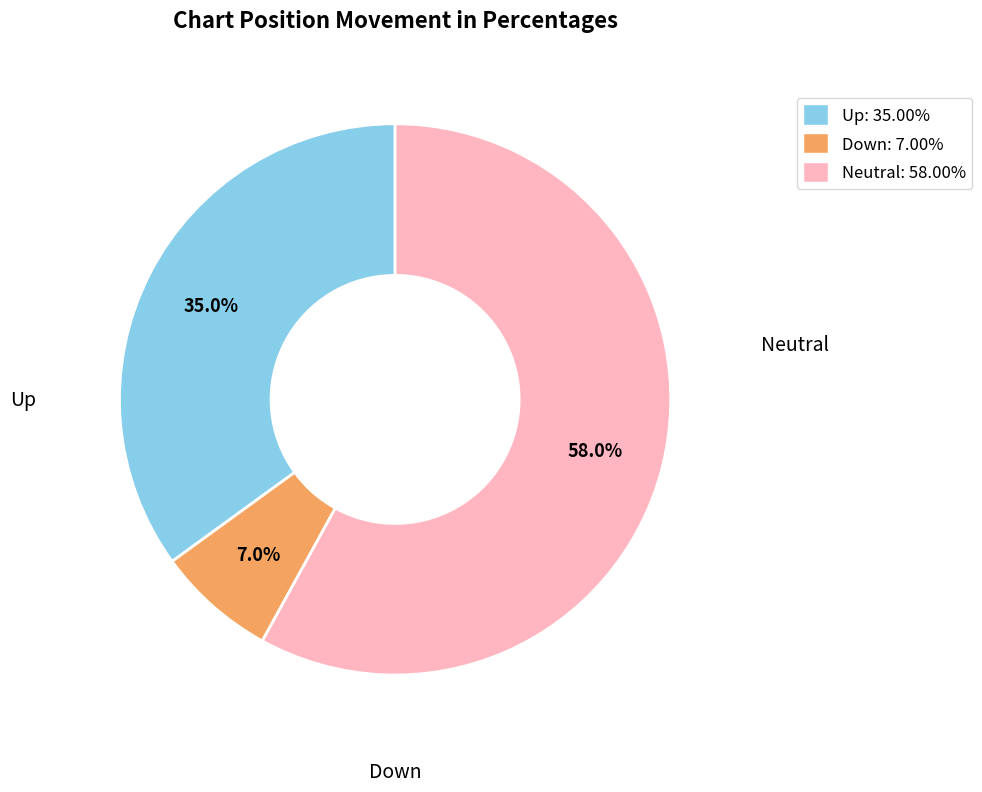

Is there any slice that represents more than half of the pie?

Yes